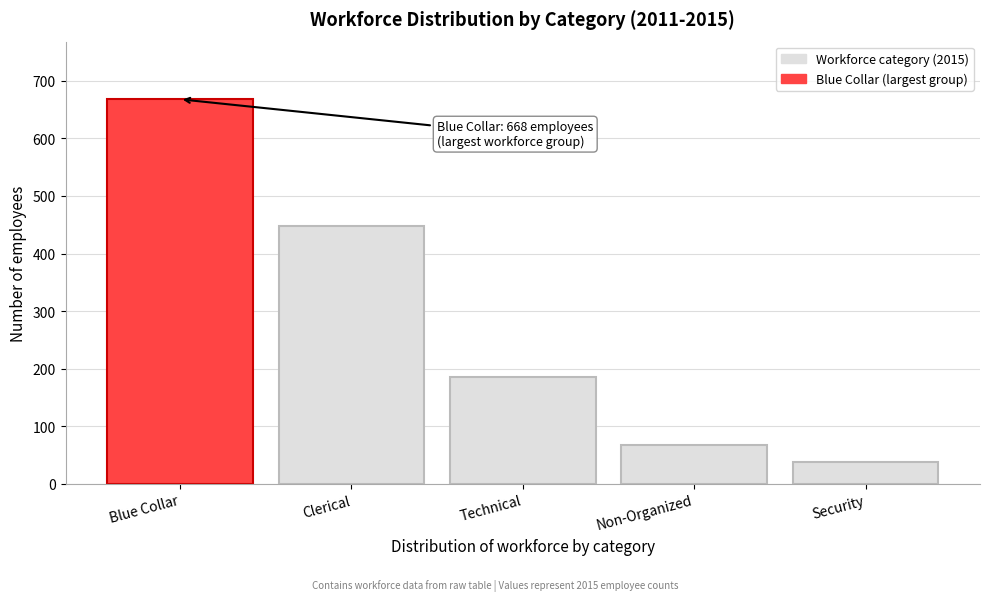

Reading right to left, extract all data points from this chart.

38	67	185	448	668